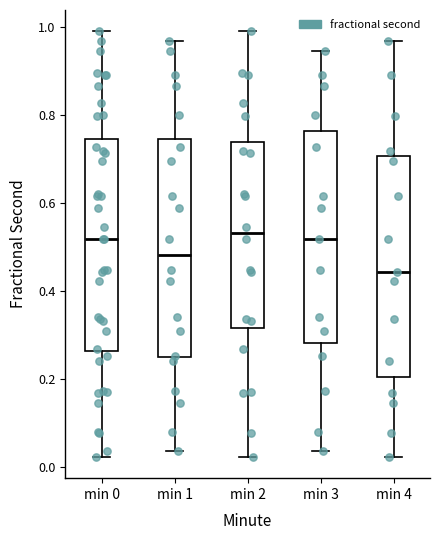

Reading left to right, transcribe this box plot: for each box, give where its median line is, the range the box spans, and where its two whiskers end, as read against the y-axis. The values are not printed on the chart, so give them approximately, as read against the axis.

min 0: median 0.52, box 0.26 to 0.74, whiskers 0.02 to 1.00
min 1: median 0.48, box 0.24 to 0.74, whiskers 0.04 to 0.96
min 2: median 0.54, box 0.32 to 0.74, whiskers 0.02 to 1.00
min 3: median 0.52, box 0.28 to 0.76, whiskers 0.04 to 0.94
min 4: median 0.44, box 0.20 to 0.70, whiskers 0.02 to 0.96